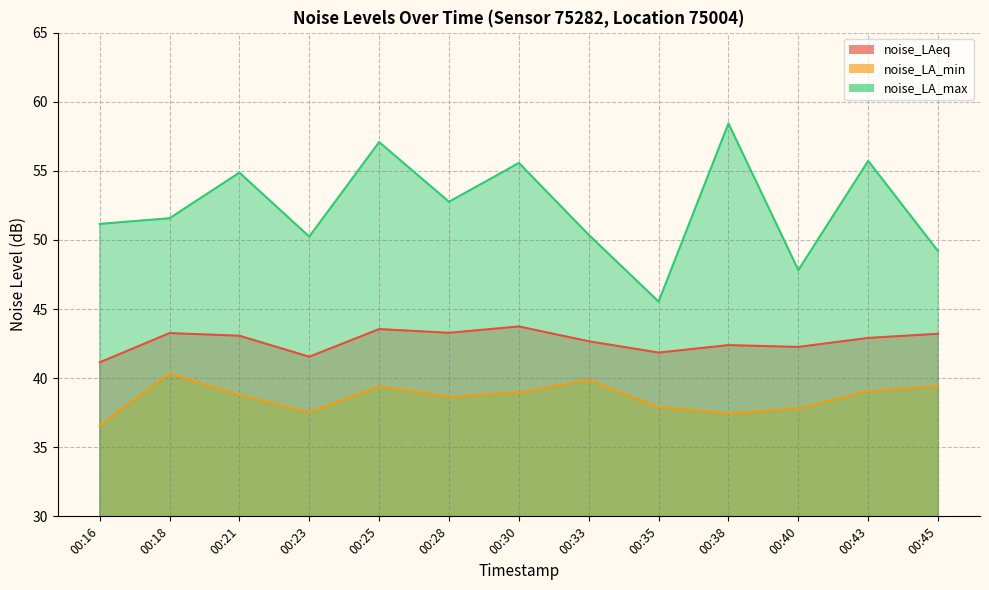

The value of noise_LA_min at 00:25 is 15.7. True or false?

False